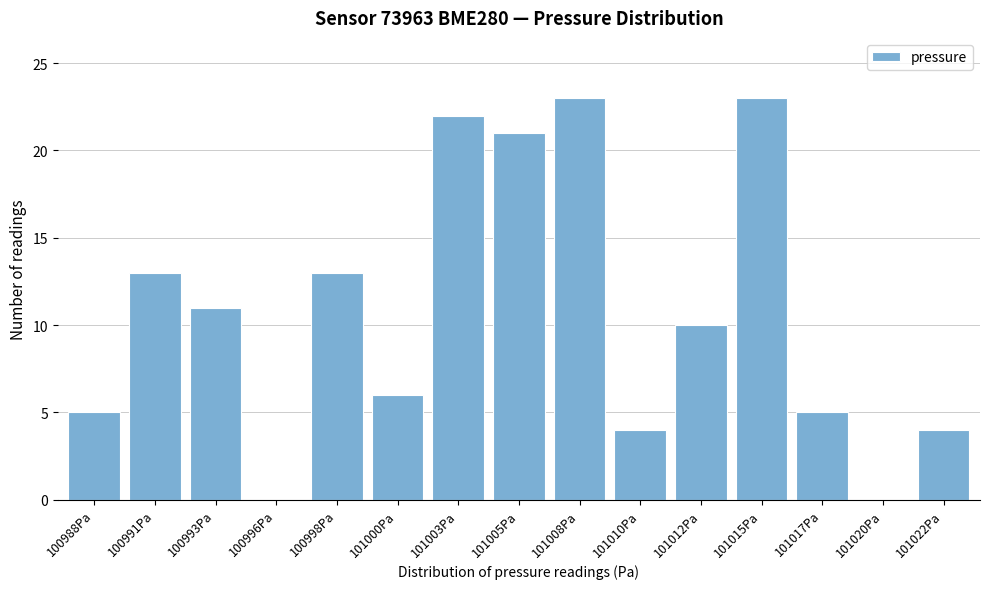

Reading left to right, extract all data points from this chart.

100988Pa=5	100991Pa=13	100993Pa=11	100996Pa=0	100998Pa=13	101000Pa=6	101003Pa=22	101005Pa=21	101008Pa=23	101010Pa=4	101012Pa=10	101015Pa=23	101017Pa=5	101020Pa=0	101022Pa=4